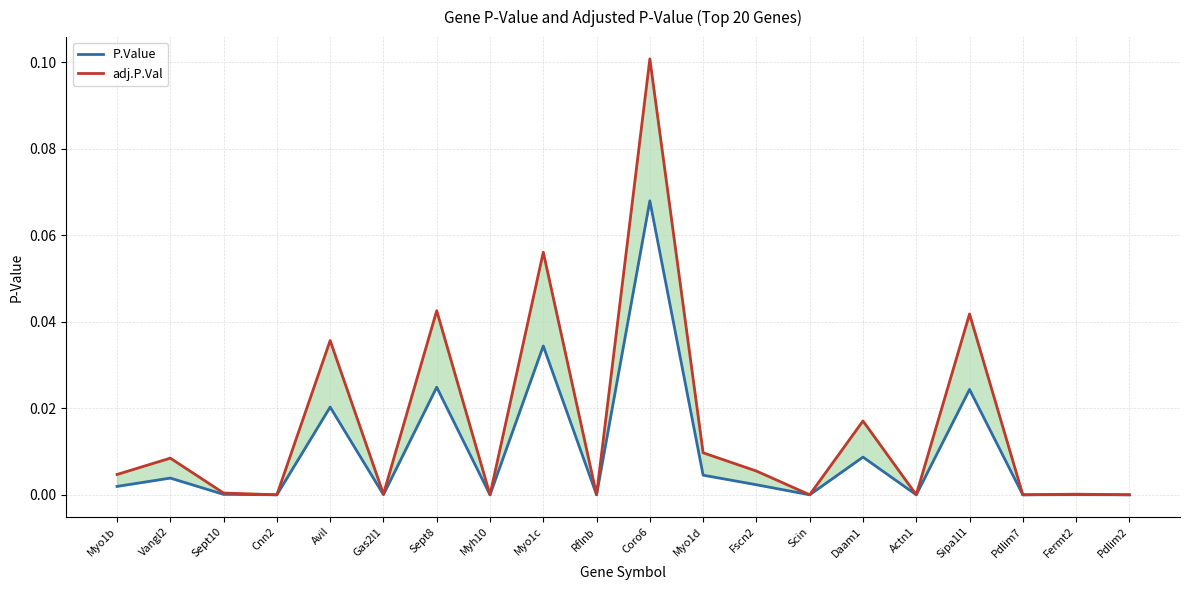

Reading right to left, what are all the values shown in this chart?

P.Value: 0.0	0.0	0.0	0.0	0.0	0.0	0.0	0.0	0.0	0.1	0.0	0.0	0.0	0.0	0.0	0.0	0.0	0.0	0.0	0.0
adj.P.Val: 0.0	0.0	0.0	0.0	0.0	0.0	0.0	0.0	0.0	0.1	0.0	0.1	0.0	0.0	0.0	0.0	0.0	0.0	0.0	0.0